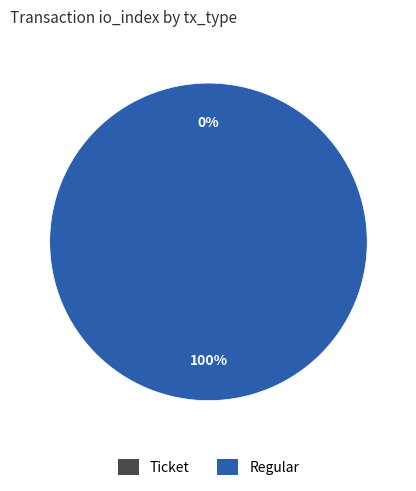

What is the largest slice in the pie chart?

Regular